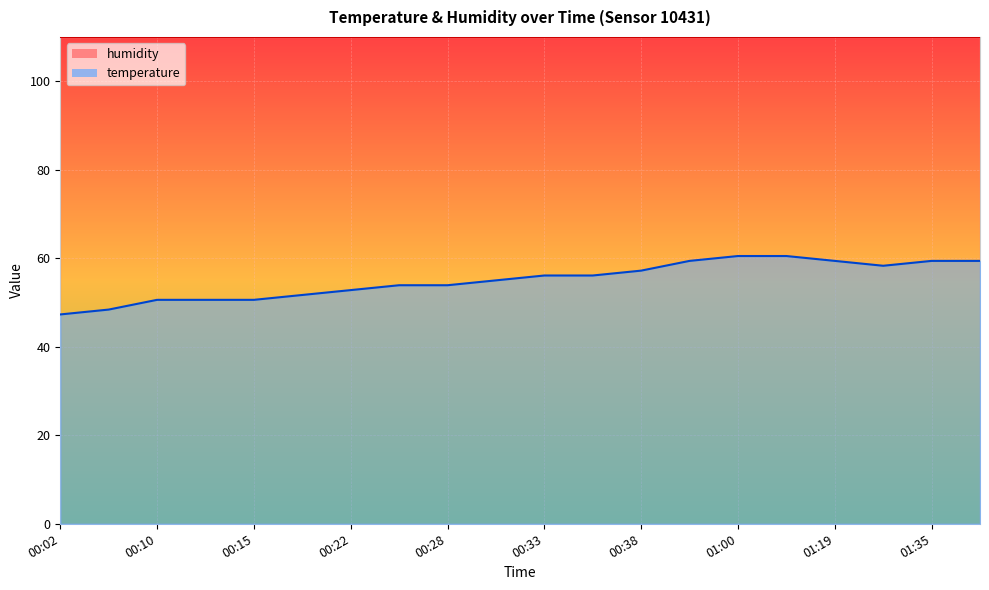

What is the label of the 8th point from the right?

00:38